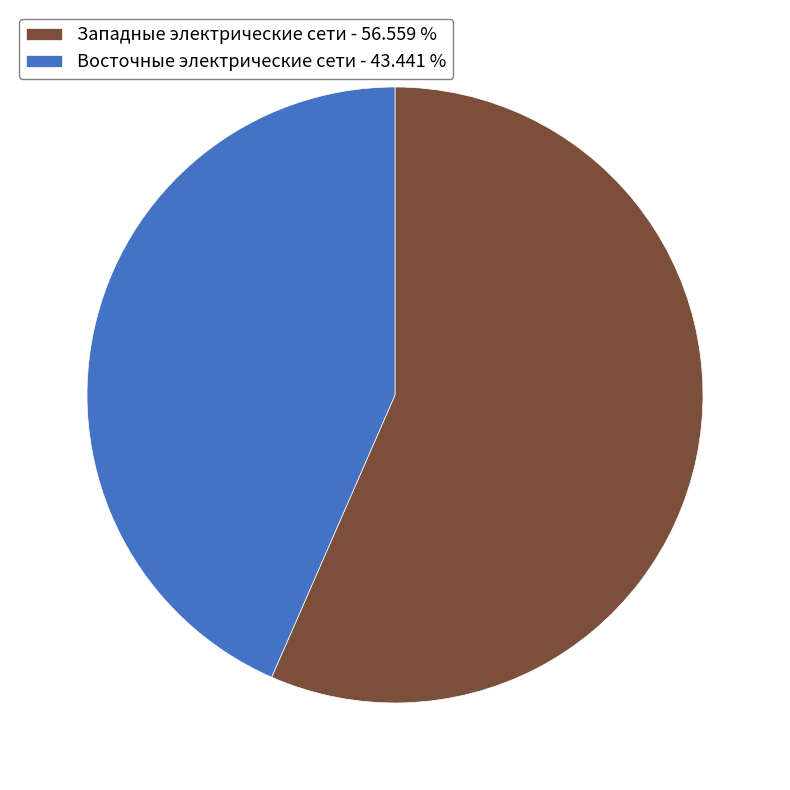

Which has a higher value, Западные электрические сети - 56.559 % or Восточные электрические сети - 43.441 %?

Западные электрические сети - 56.559 %